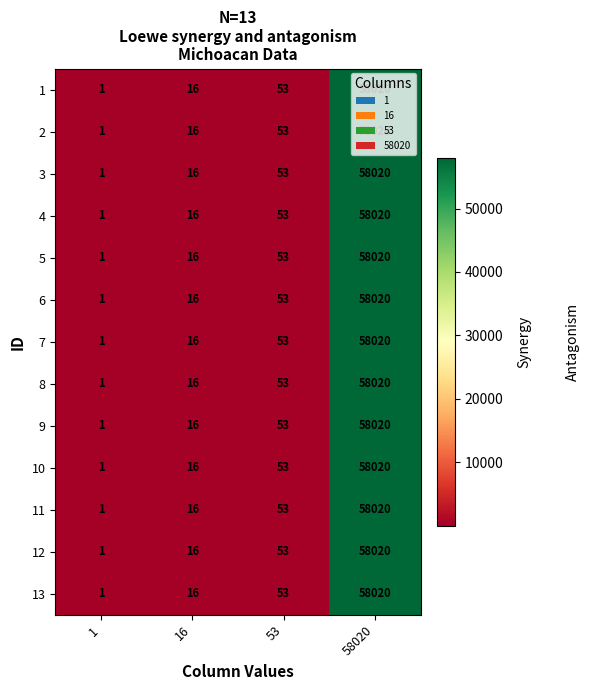

At which category does the chart reach its peak across all series?

58020